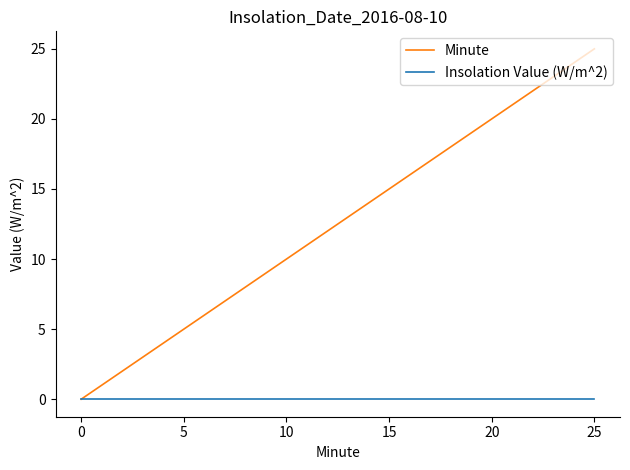

What is the difference between the second highest and minimum values in the Minute series?

24